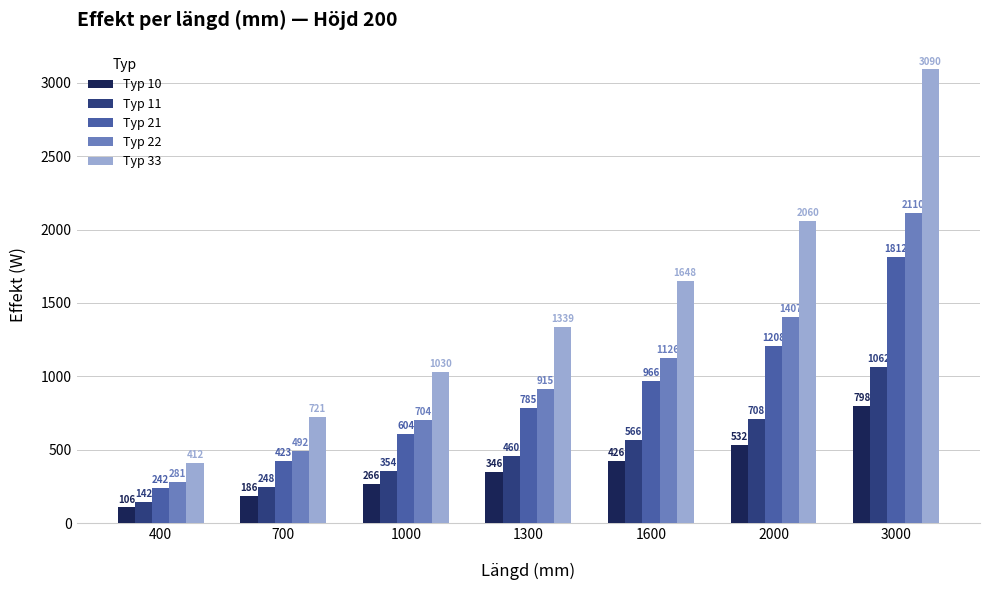

What are all the series names shown in the legend?

Typ 10, Typ 11, Typ 21, Typ 22, Typ 33